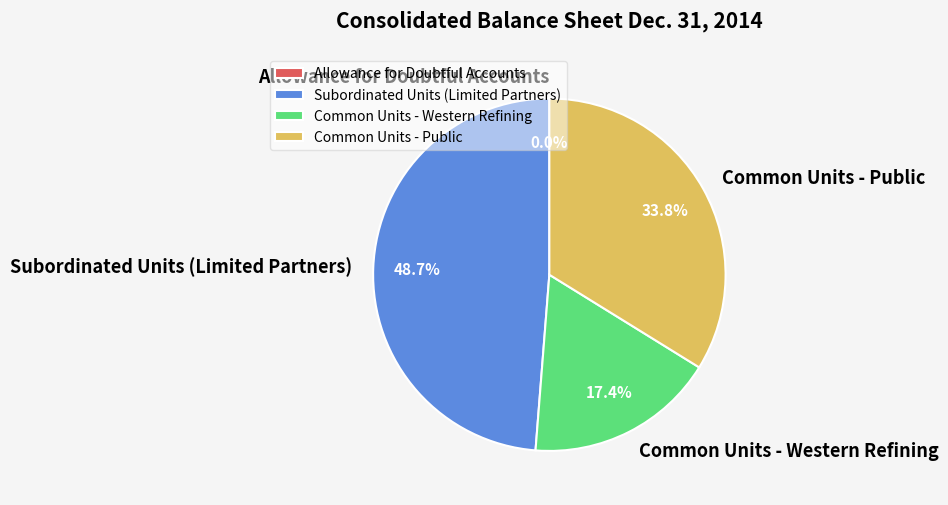

The Common Units - Western Refining slice represents 10% of the pie. True or false?

False